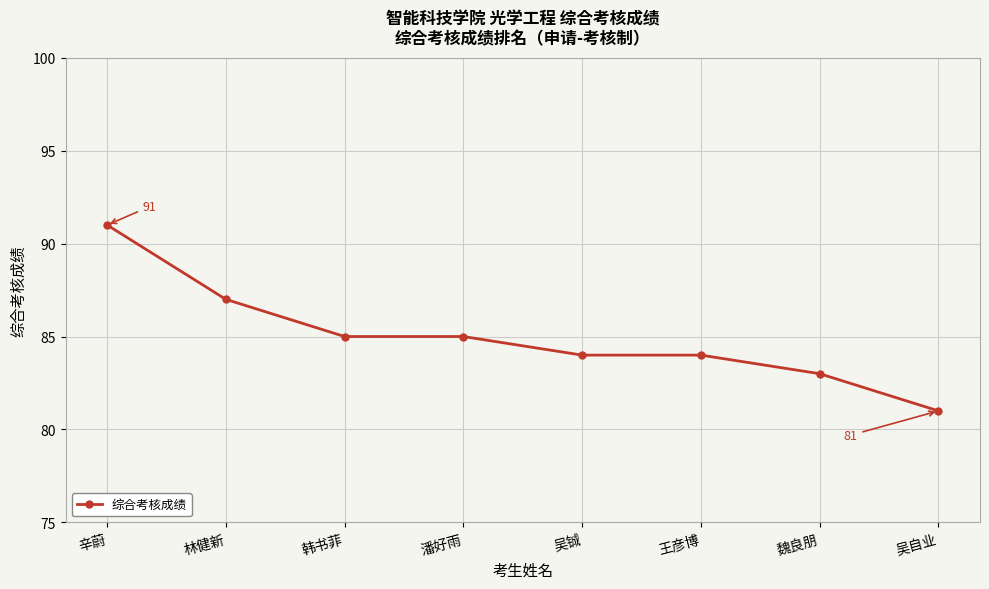

What is the ratio of the value at 王彦博 to the value at 吴铖?

1.0